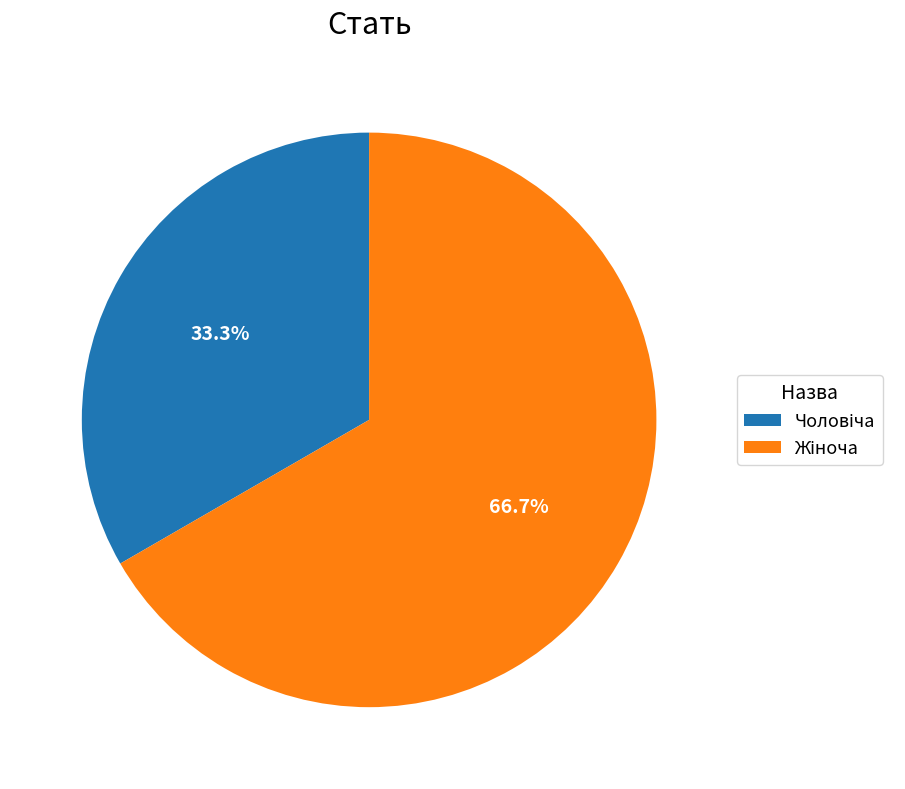

Is there a majority slice in this chart?

Yes